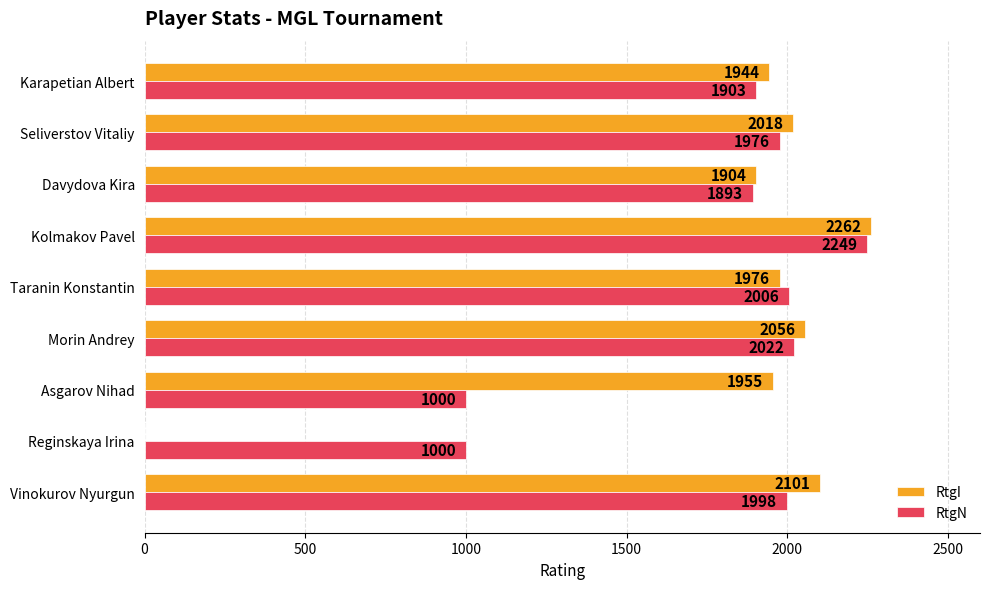

At which category is the sum across all series the highest?

Kolmakov Pavel